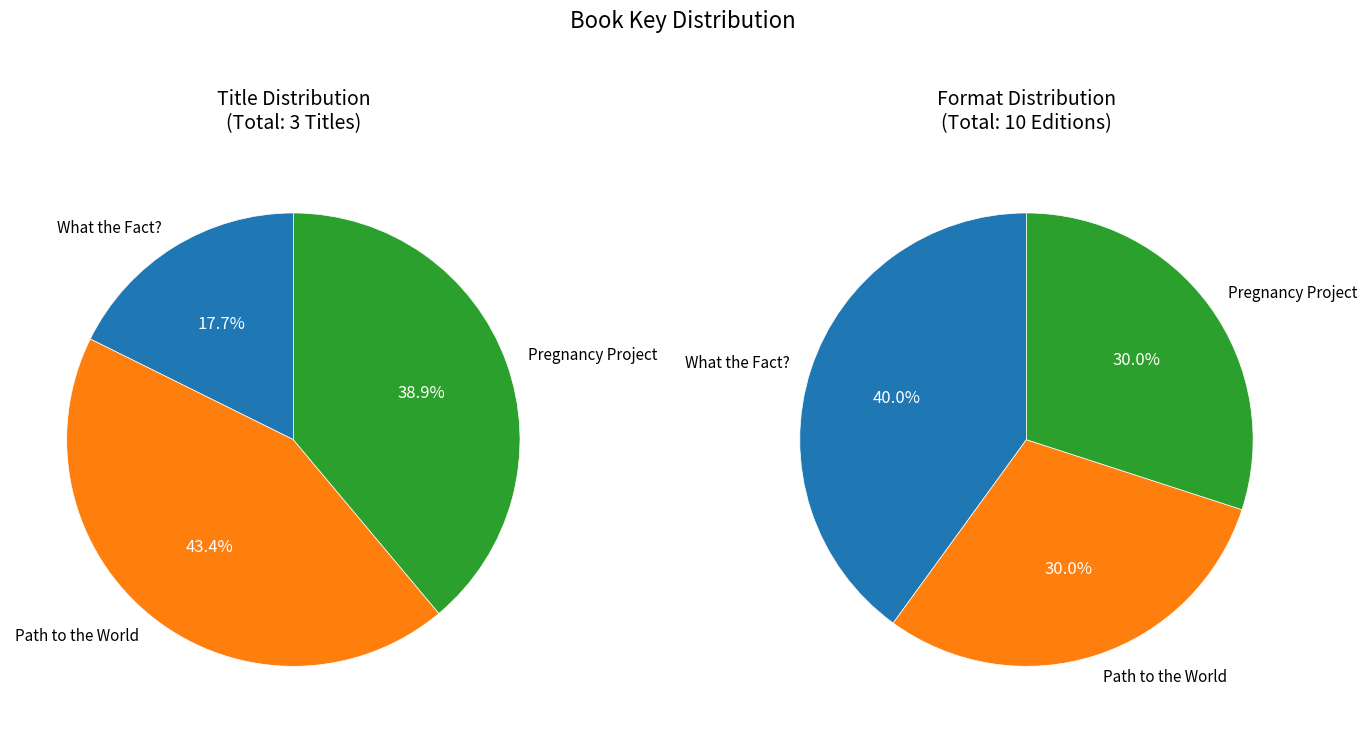

To the nearest percent, what is the difference between the What the Fact? and Pregnancy Project slice percentages?

21%